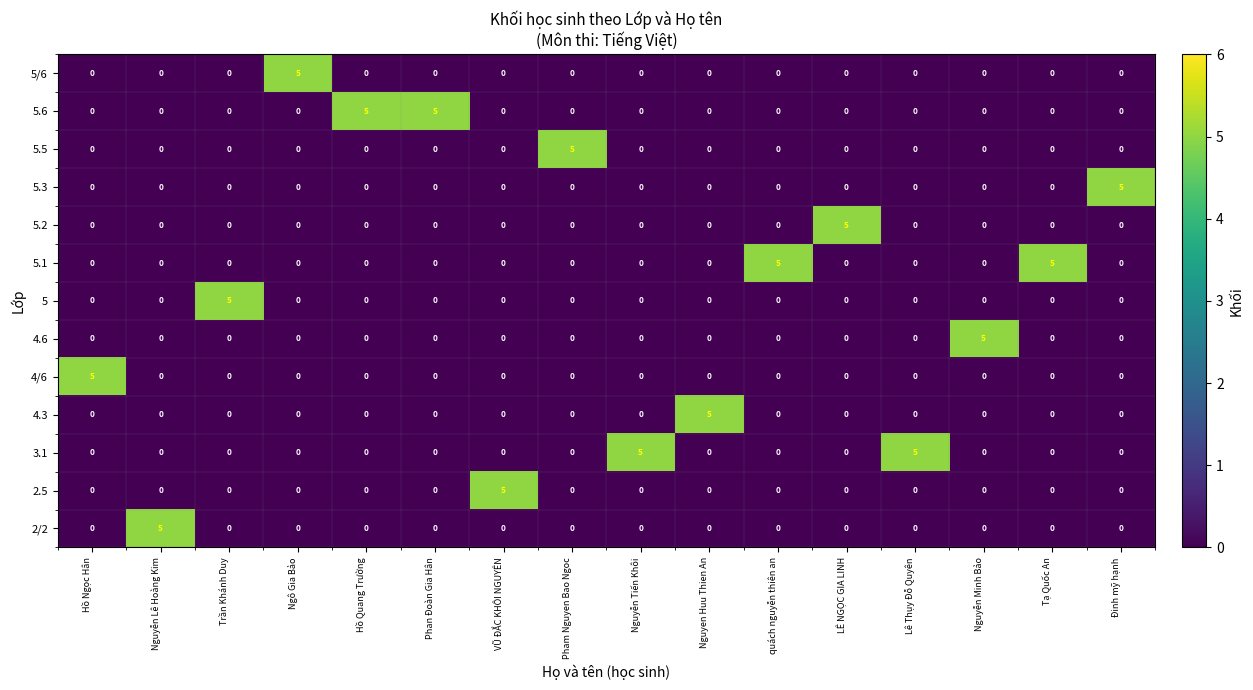

What is the total value across all series at Nguyễn Lê Hoàng Kim?

5